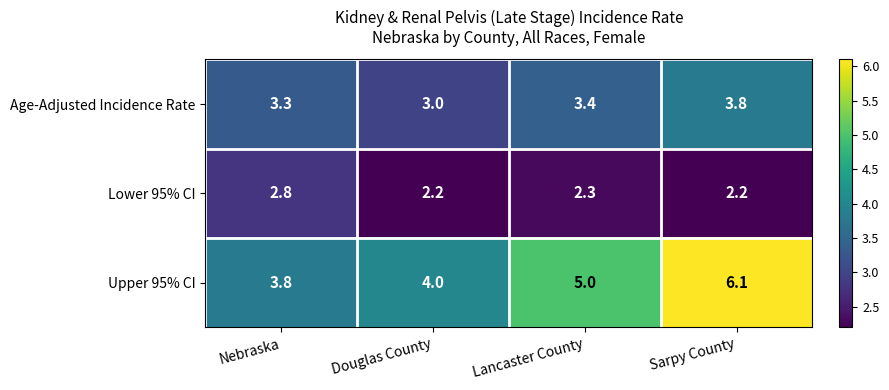

List the series in order of their overall mean, lowest first.

Lower 95% CI, Age-Adjusted Incidence Rate, Upper 95% CI